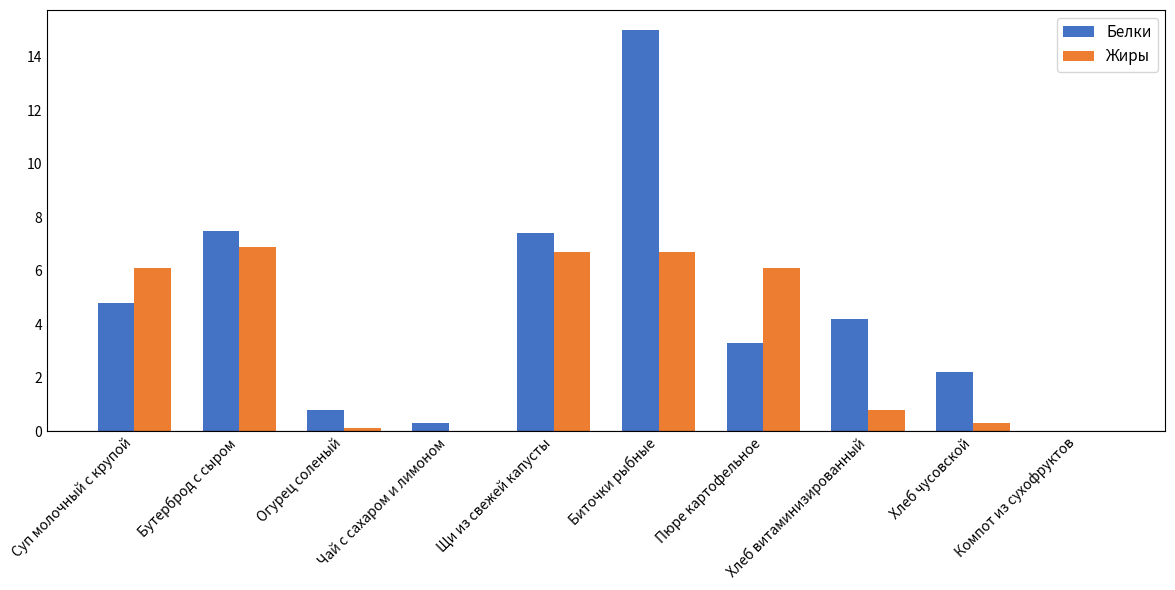

How many groups of bars are there?

10